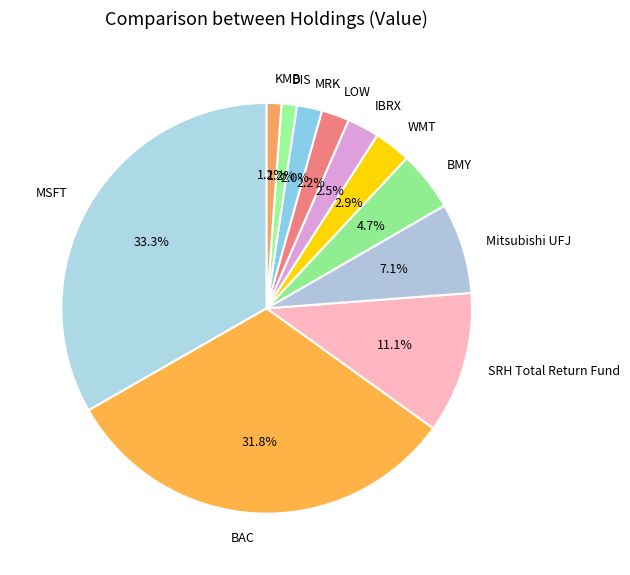

To the nearest percent, what is the difference between the largest and smallest slice percentages?

32%